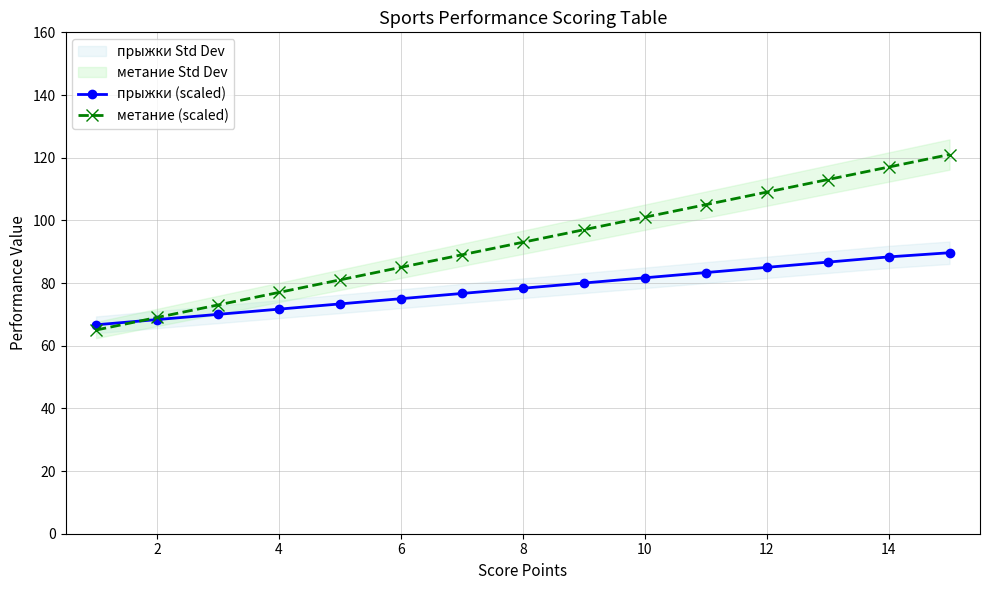

What are all the series names shown in the legend?

прыжки (scaled), метание (scaled)